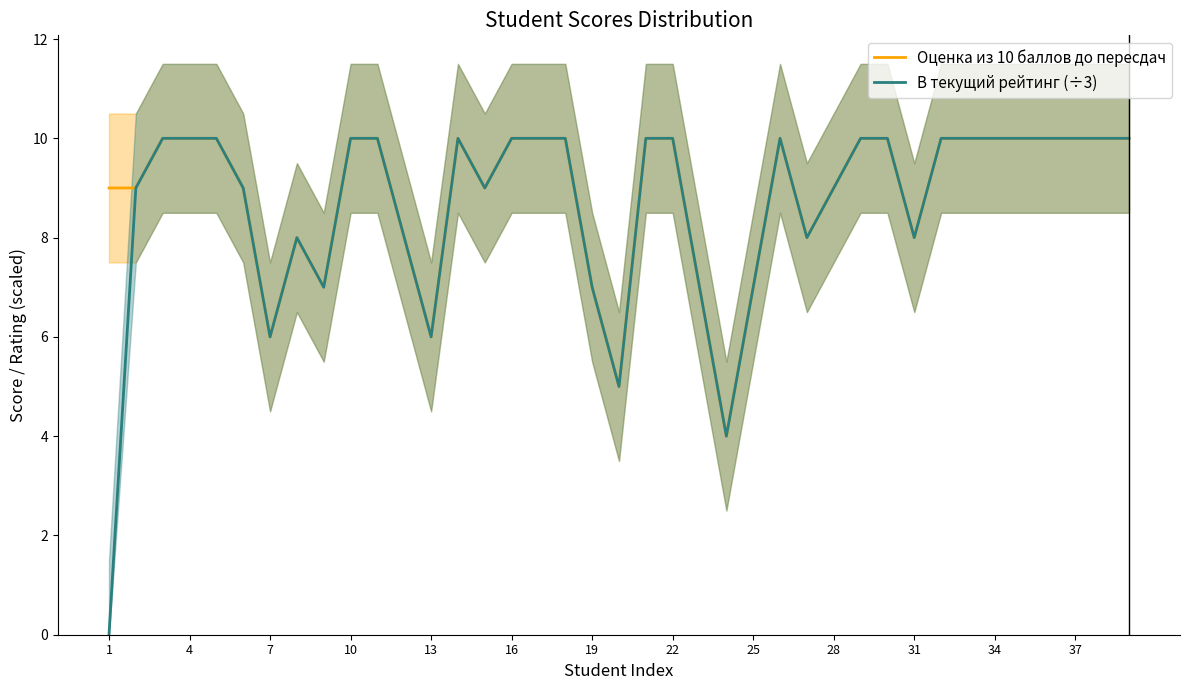

True or false: Оценка из 10 баллов до пересдач and В текущий рейтинг (÷3) cross at least once.

False